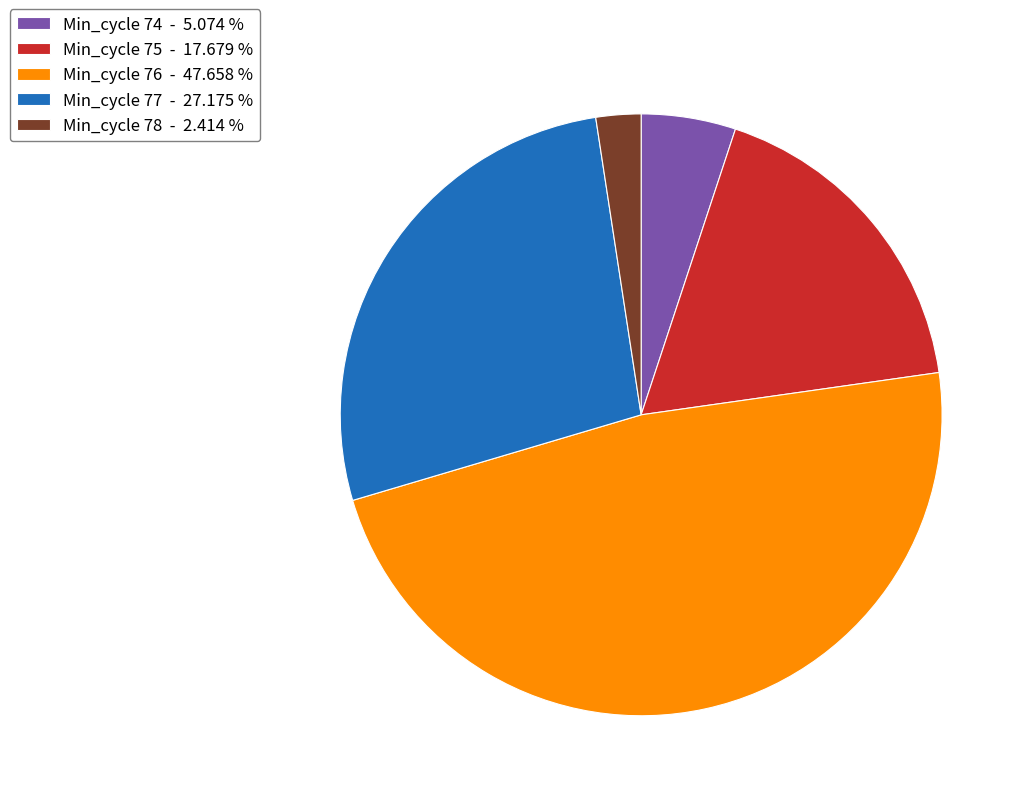

Count the number of slices in the pie.

5